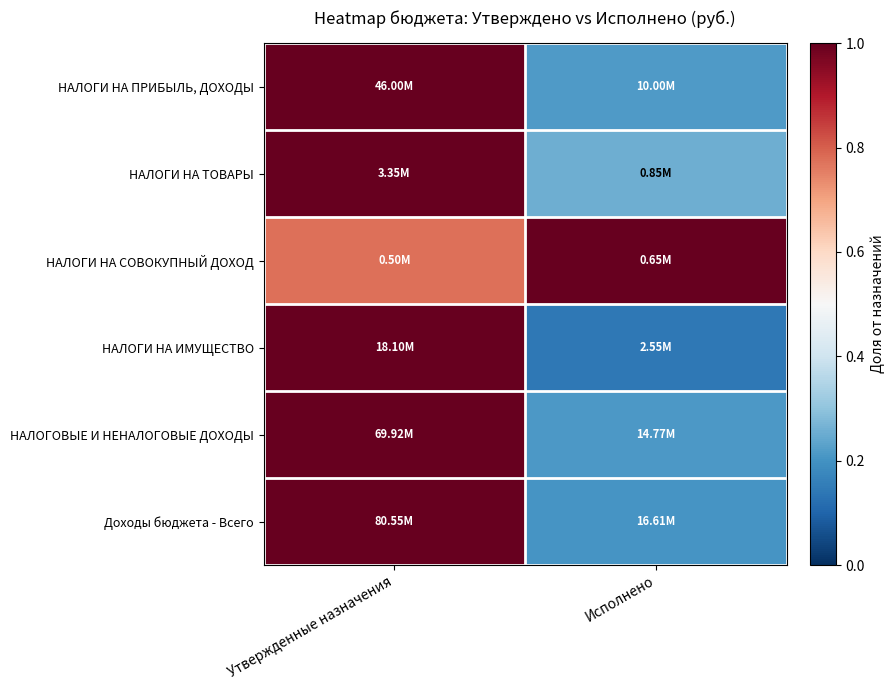

How many series are shown in this chart?

6